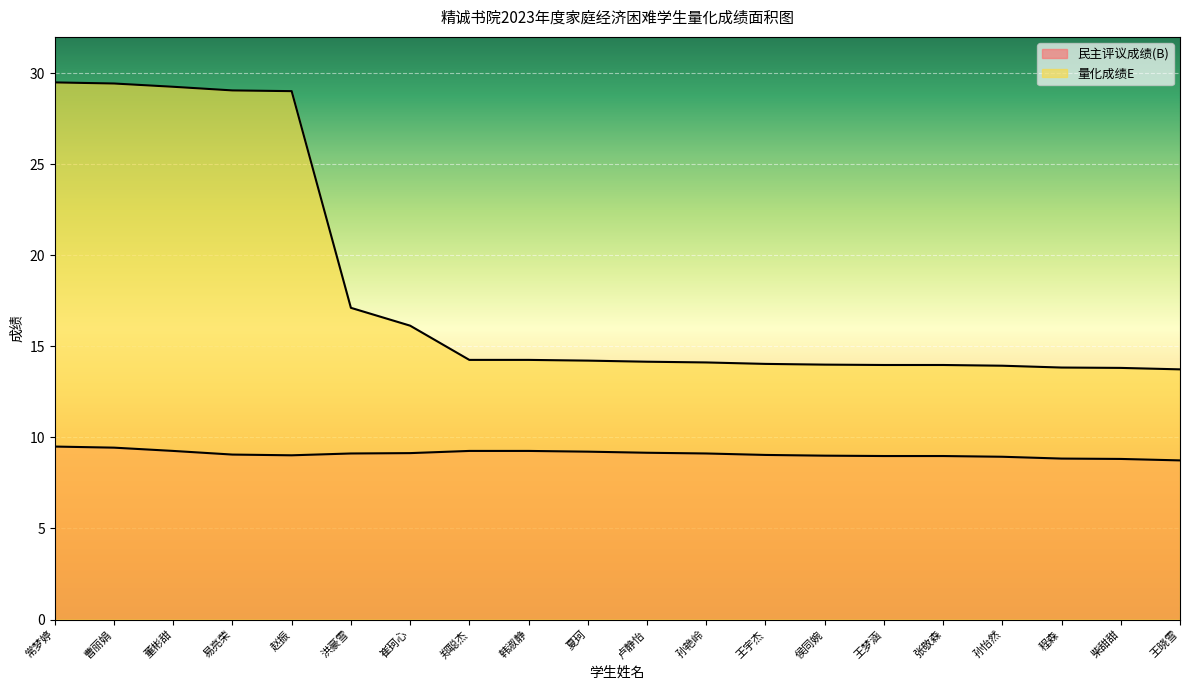

What is the label of the 4th point from the right?

孙怡然